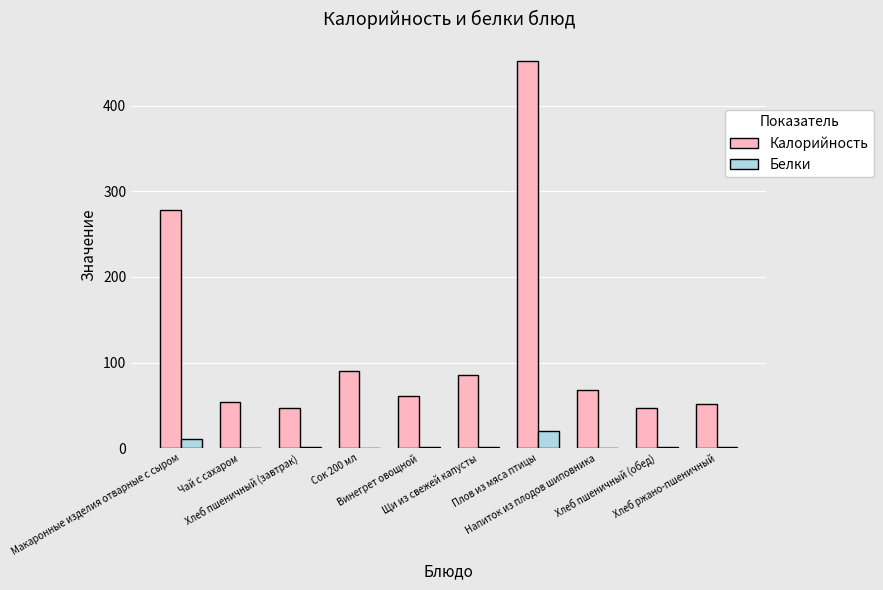

What is the sum of all Белки values?

38.8